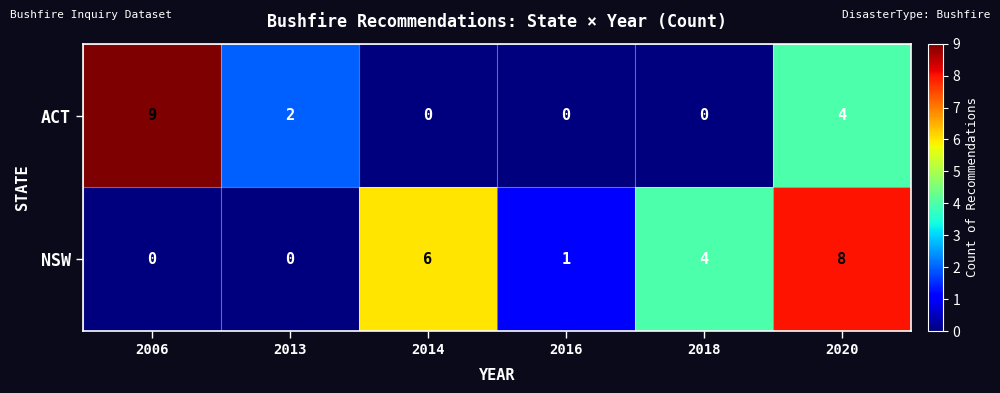

Count the NSW values in the range 0 to 6.

5